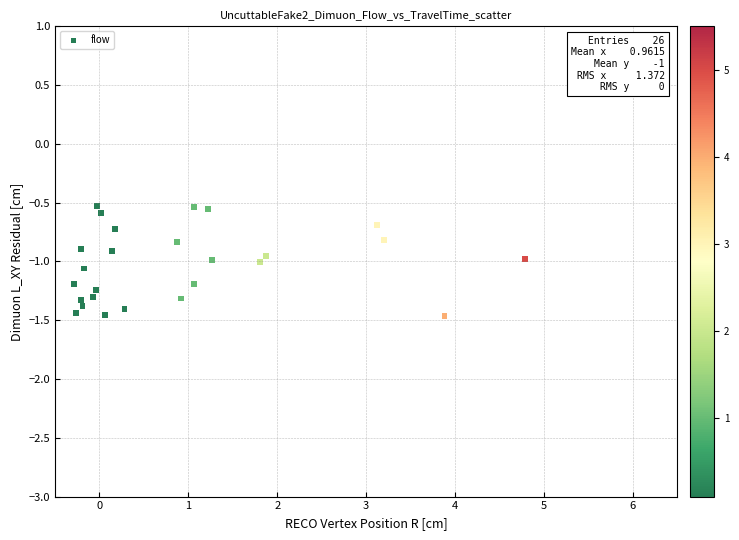

What is the range of Y values (max minus min)?

0.9